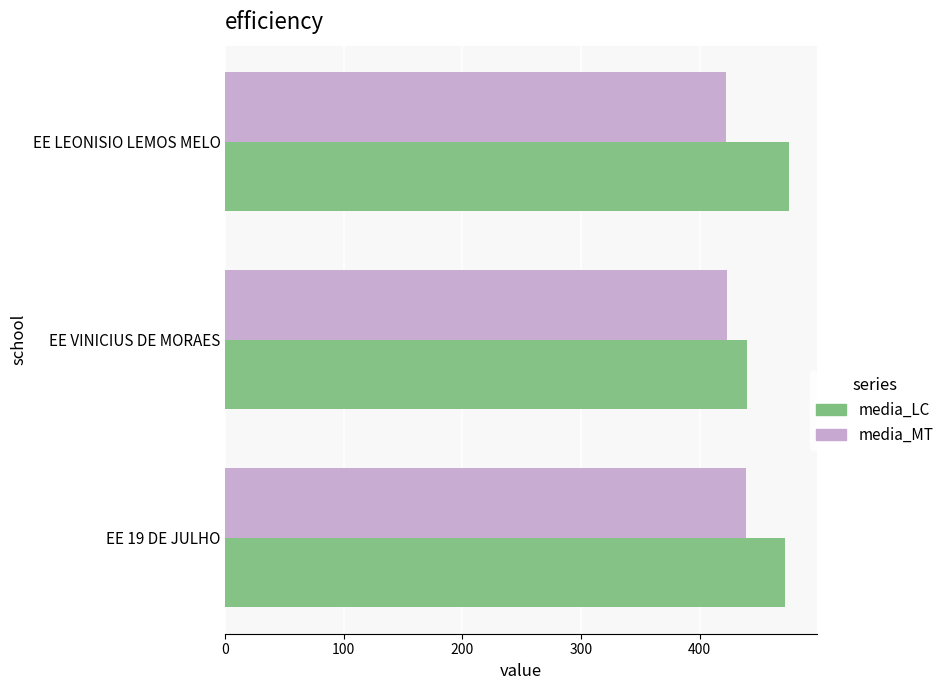

What is the total value across all series at EE LEONISIO LEMOS MELO?

897.4